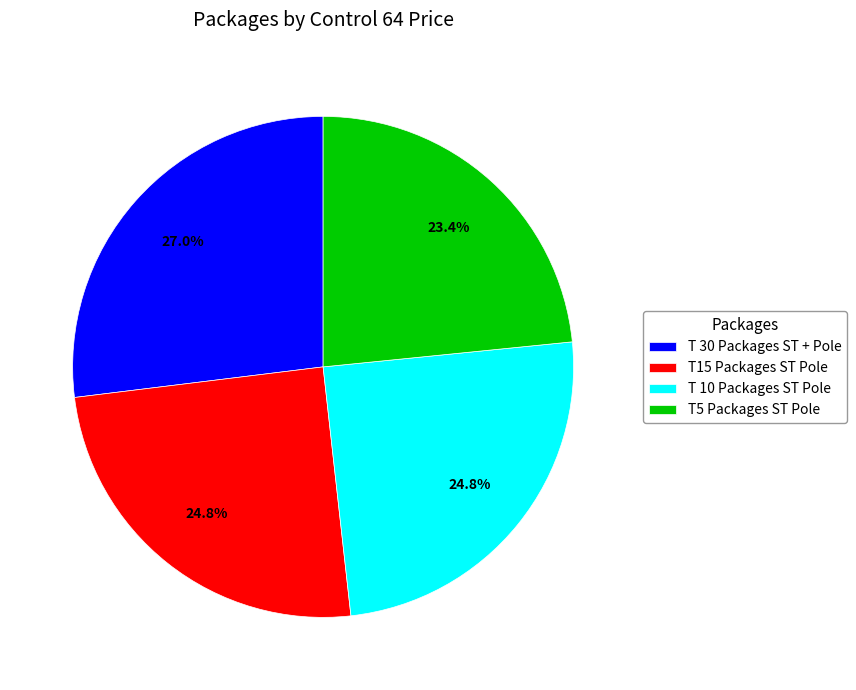

To the nearest percent, what is the average slice percentage?

25%